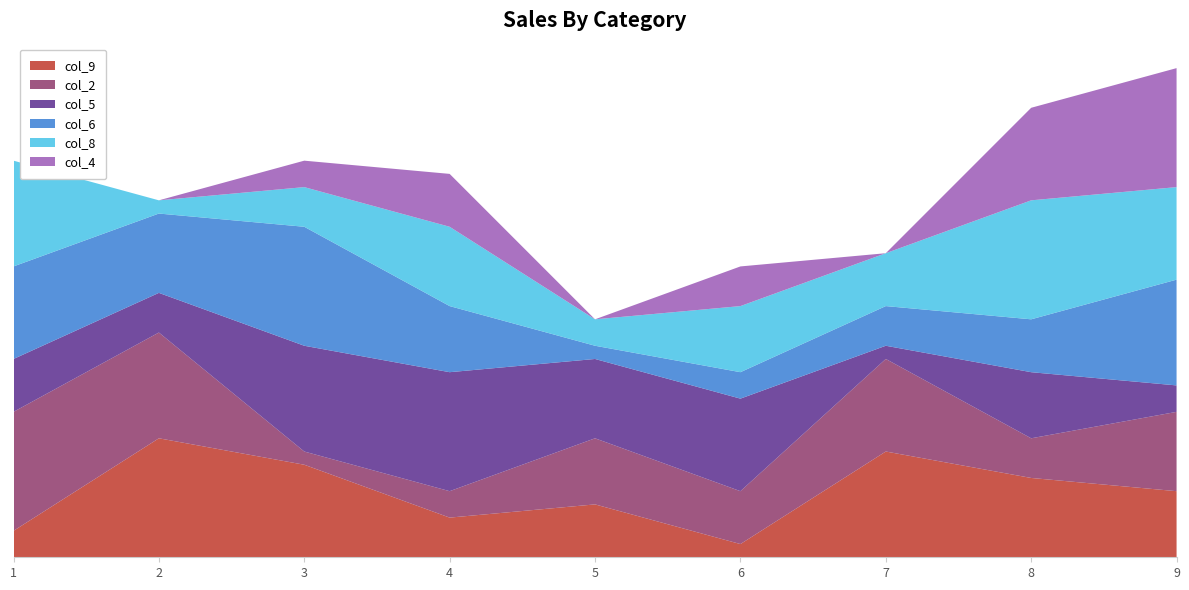

Reading left to right, what are all the values shown in this chart?

col_9: 2	9	7	3	4	1	8	6	5
col_2: 9	8	1	2	5	4	7	3	6
col_5: 4	3	8	9	6	7	1	5	2
col_6: 7	6	9	5	1	2	3	4	8
col_8: 8	1	3	6	2	5	4	9	7
col_4: 0	0	2	4	0	3	0	7	9